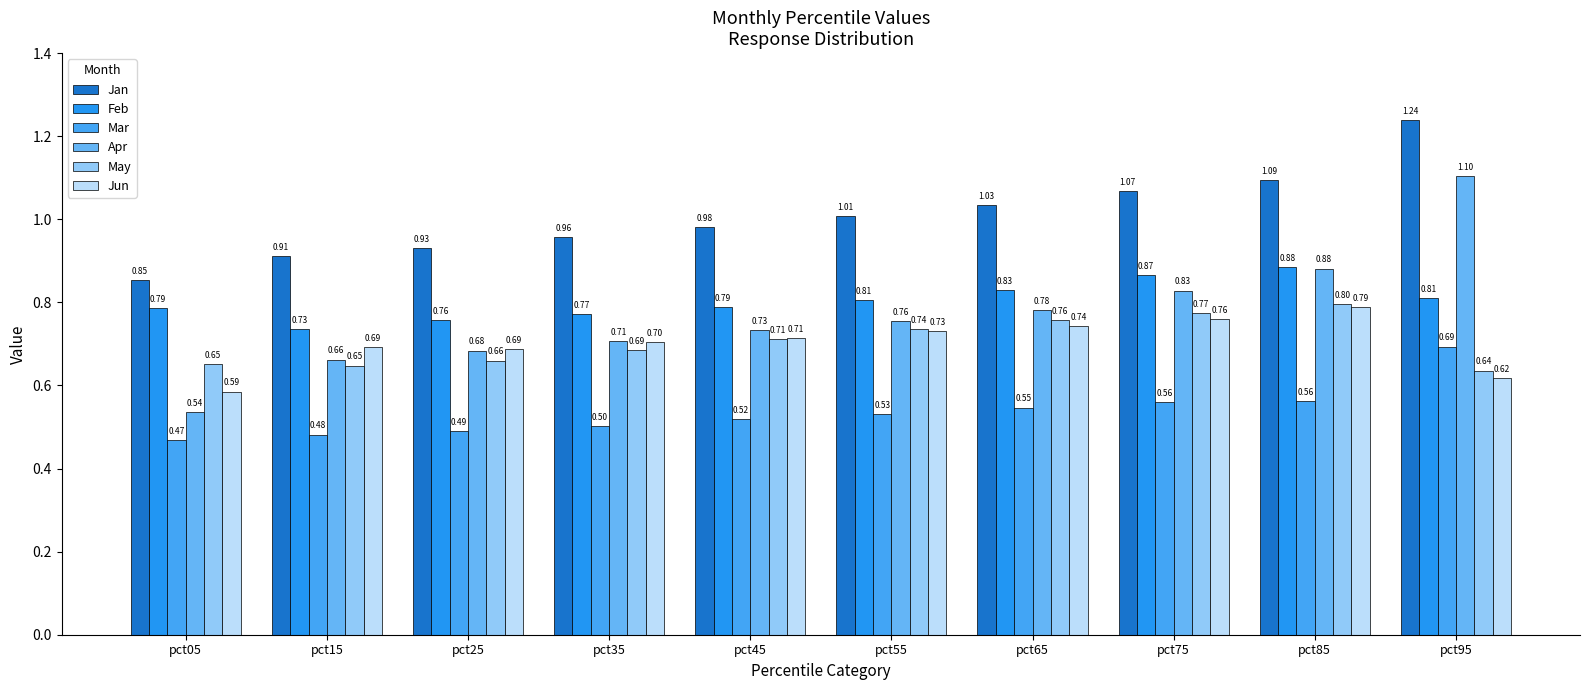

Does the chart contain any negative values?

No